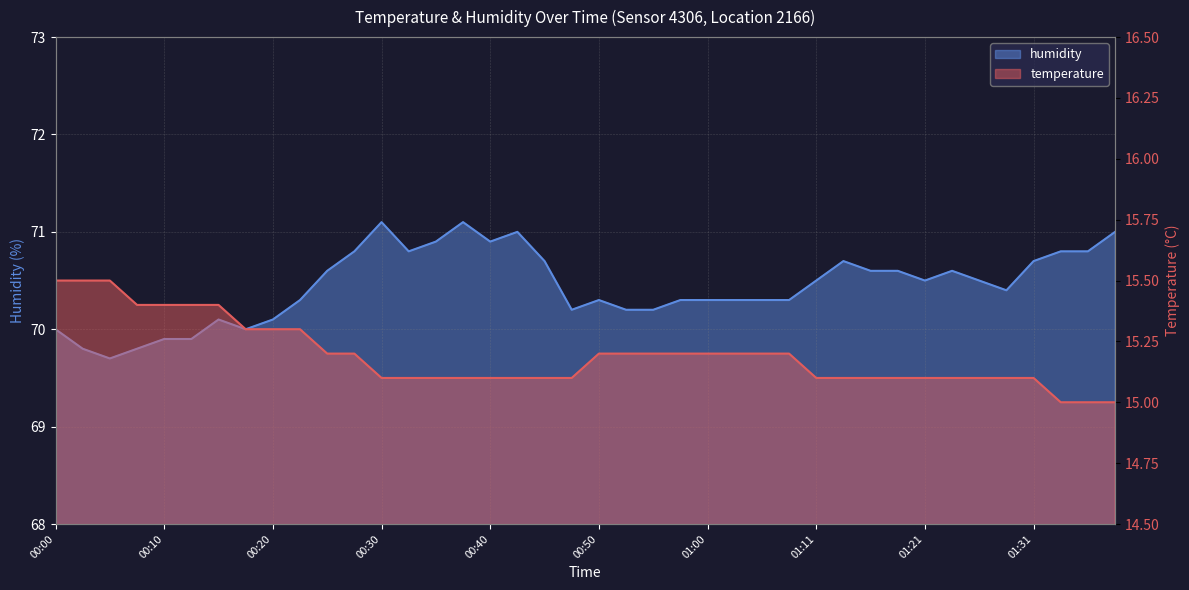

What is the average value of the humidity series?

70.4